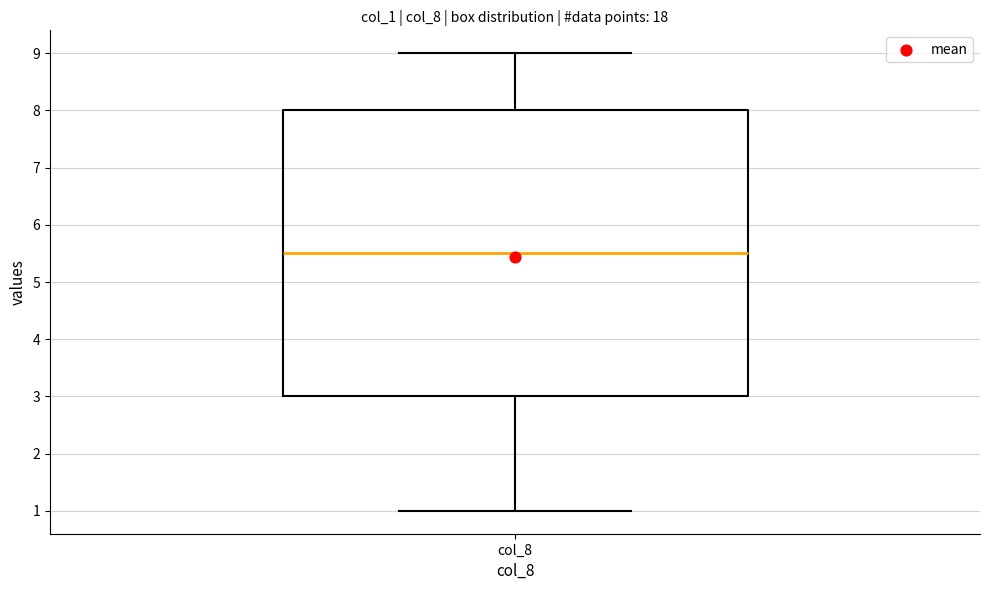

Read this box plot against the y-axis: the position of the median line, the range covered by the box, and the ends of both whiskers. The values are not printed on the chart, so give them approximately, as read against the axis.

median 5.5, box 3.0 to 8.0, whiskers 1.0 to 9.0